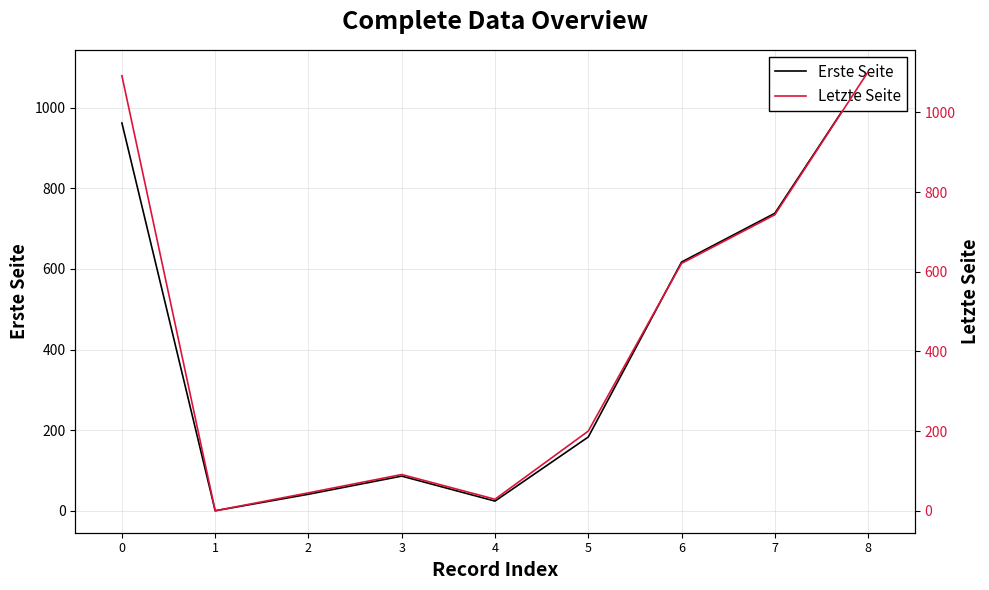

Where is Erste Seite nearest to the value 544?

6